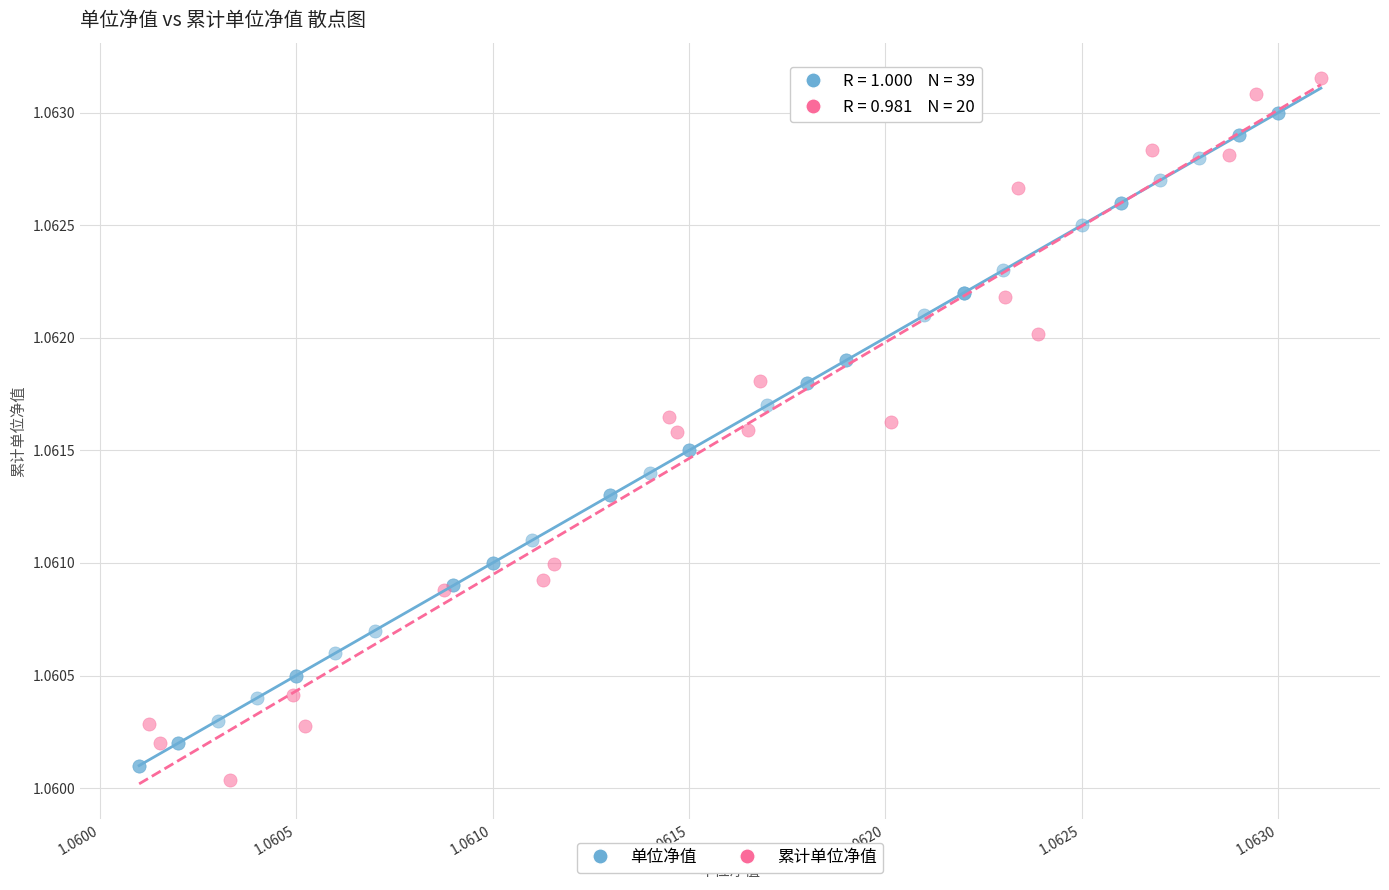

Which series has the widest spread of Y values?

累计单位净值